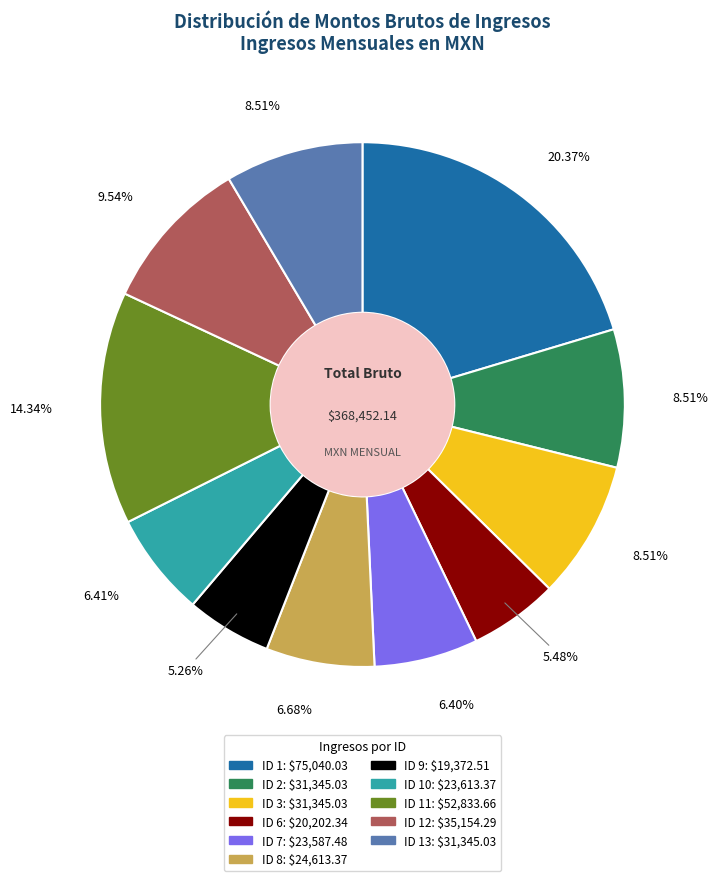

Does any single category account for the majority?

No